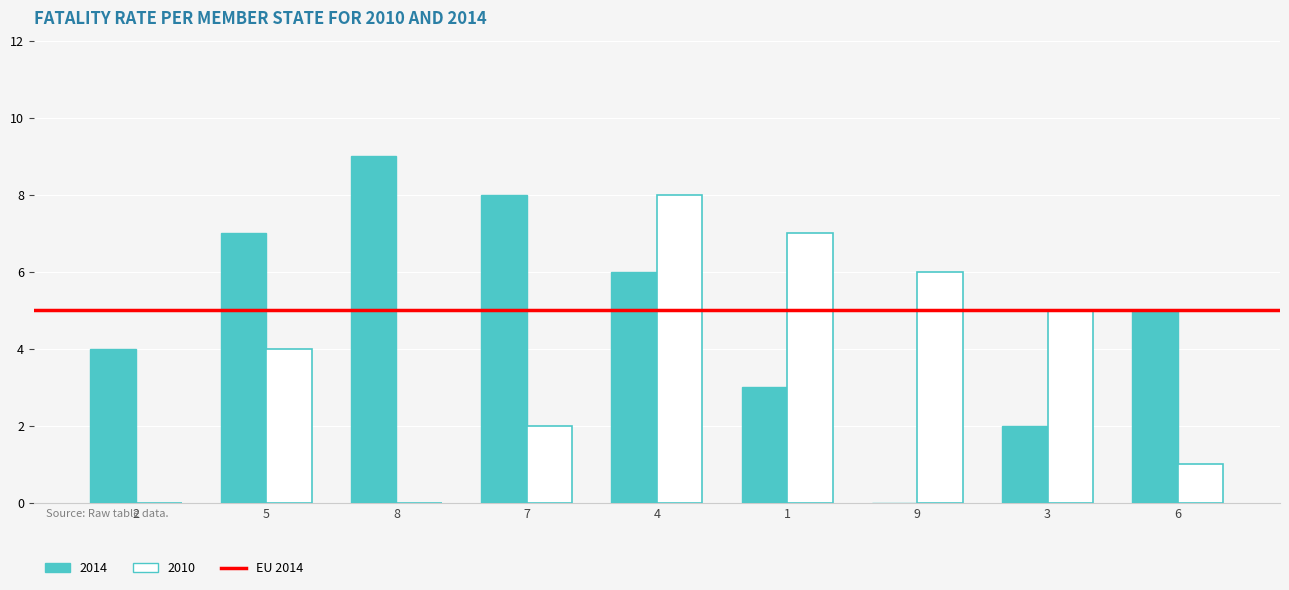

What is the total value across all series at 1?

10